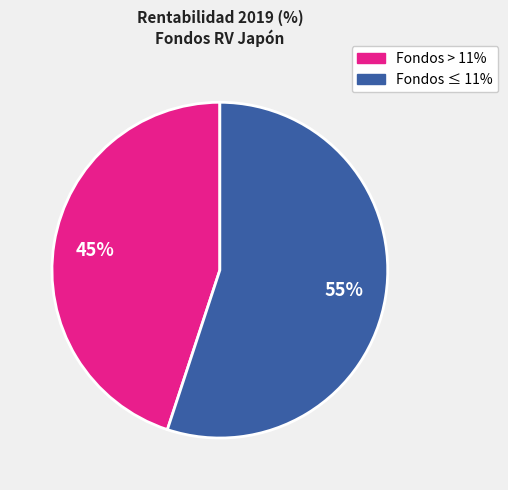

To the nearest percent, what is the average slice percentage?

50%